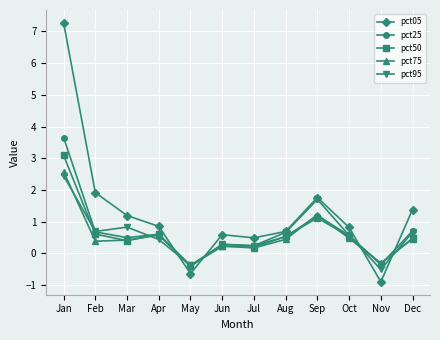

How many data points in pct75 are less than 0?

2